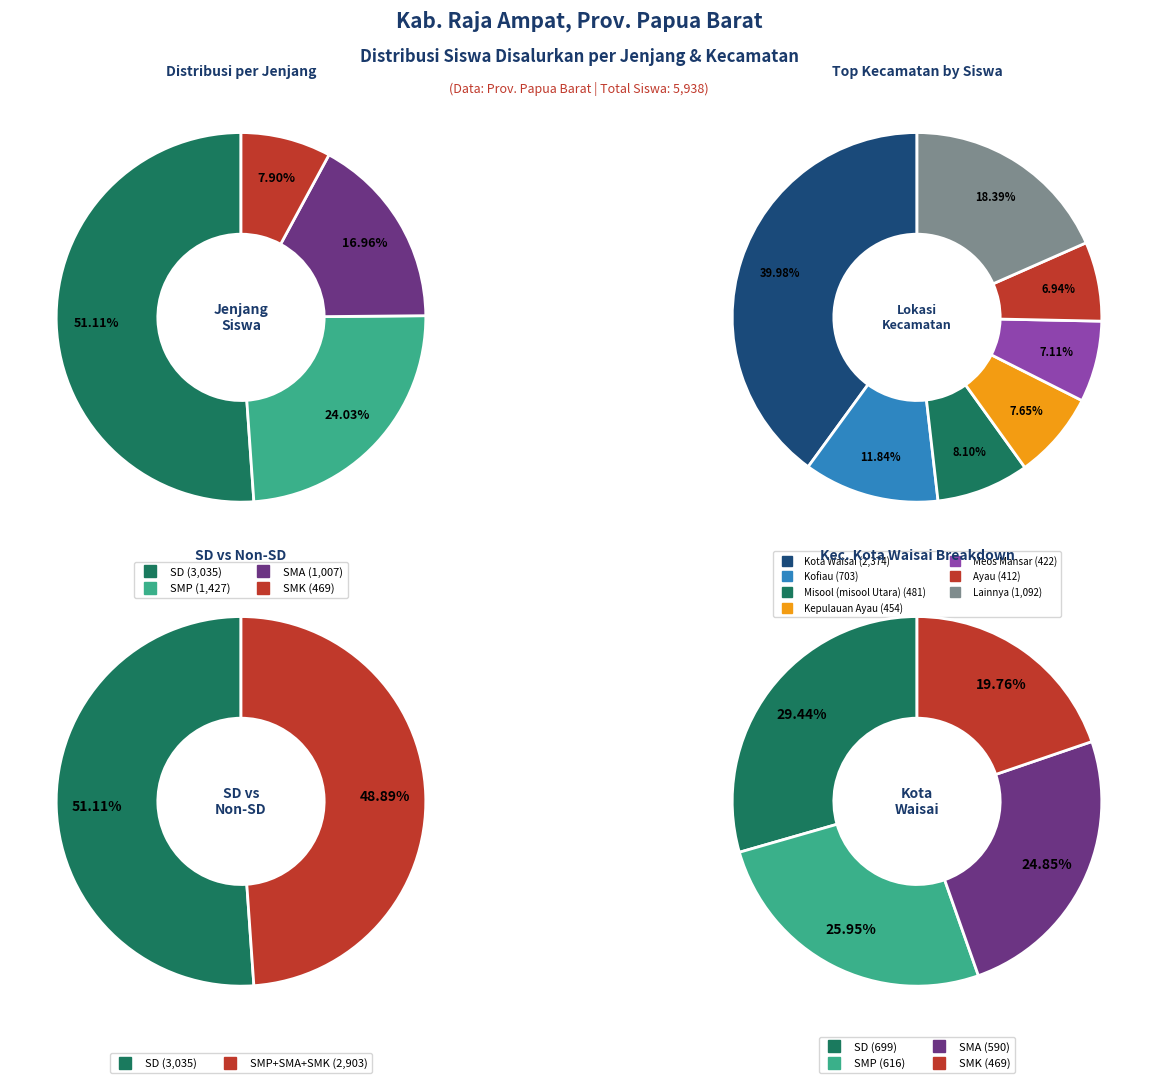

Which category has the biggest portion of the pie?

Kec. Kota Waisai